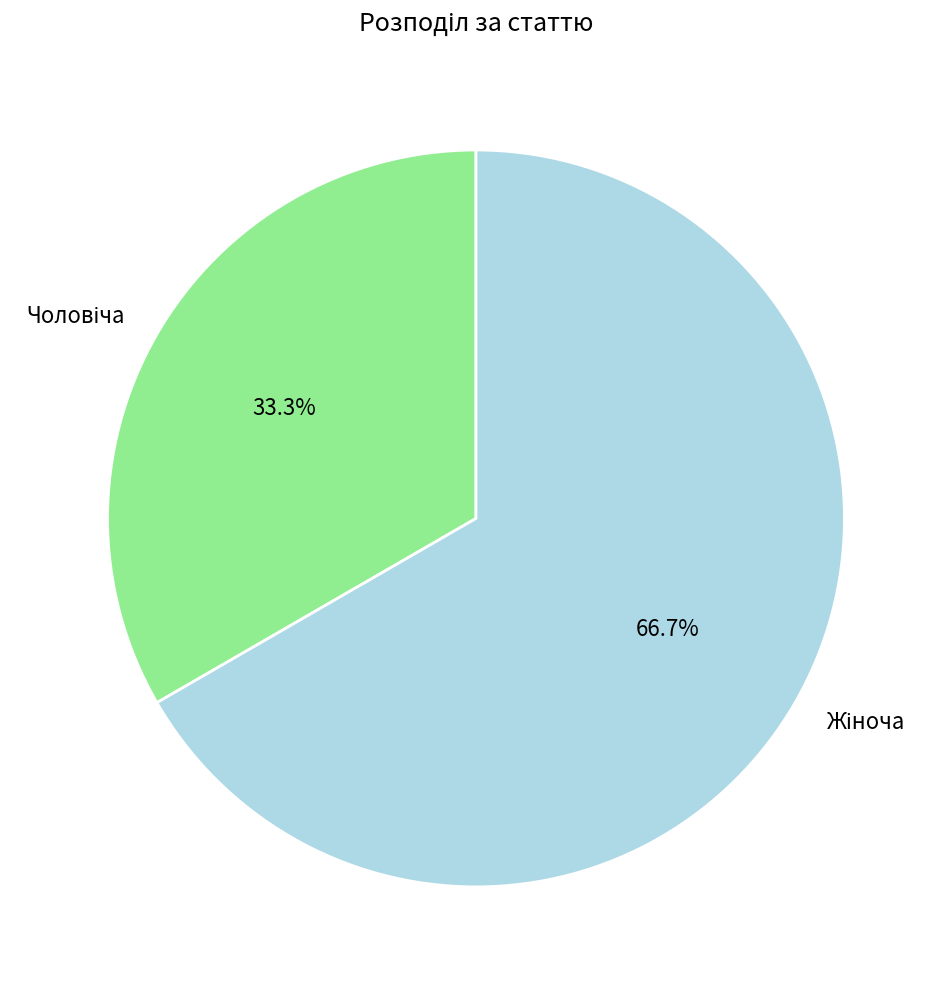

How many slices are in this pie chart?

2